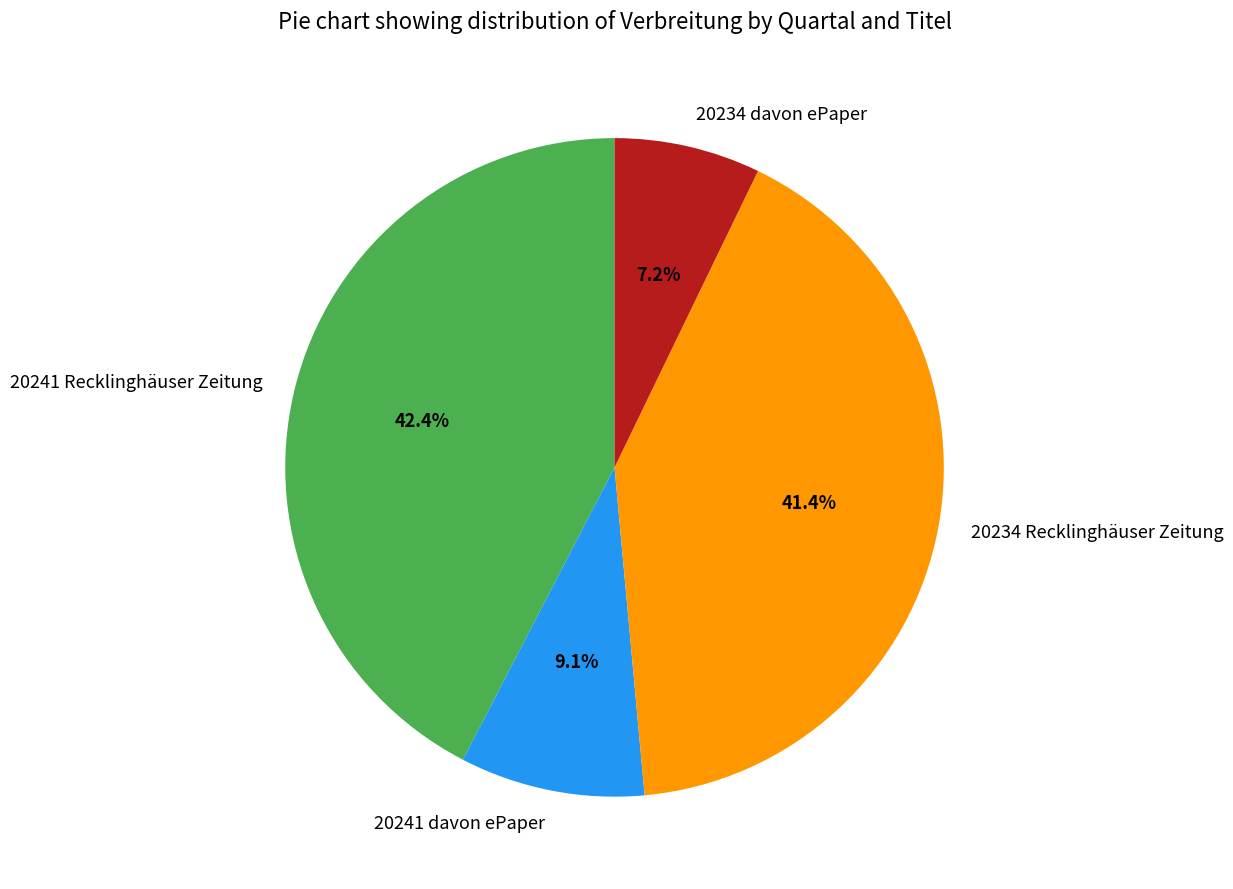

What is the smallest slice in the pie chart?

20234 davon ePaper